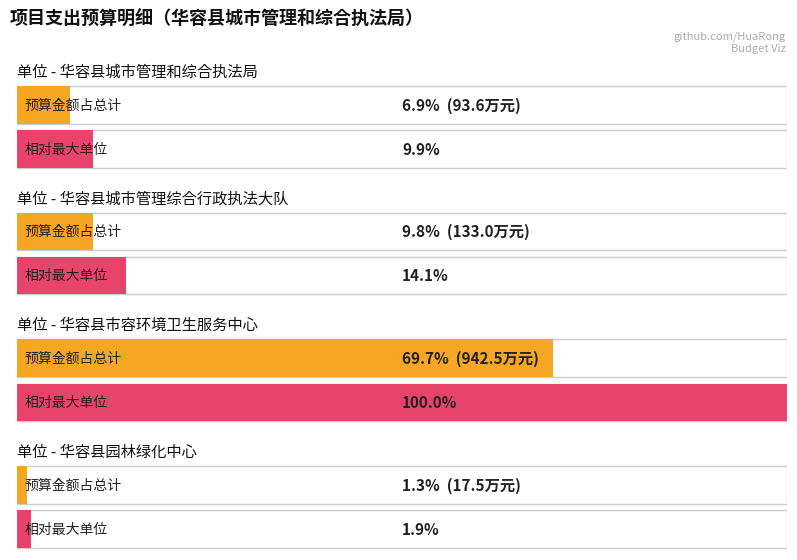

Between 华容县城市管理和综合执法局 and 华容县园林绿化中心, which is larger?

华容县城市管理和综合执法局